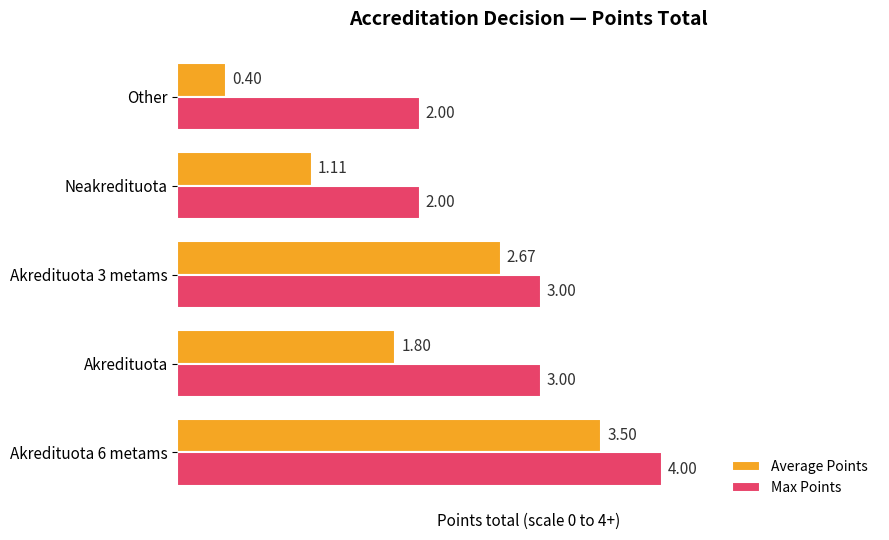

List the series in order of their overall mean, highest first.

Max Points, Average Points